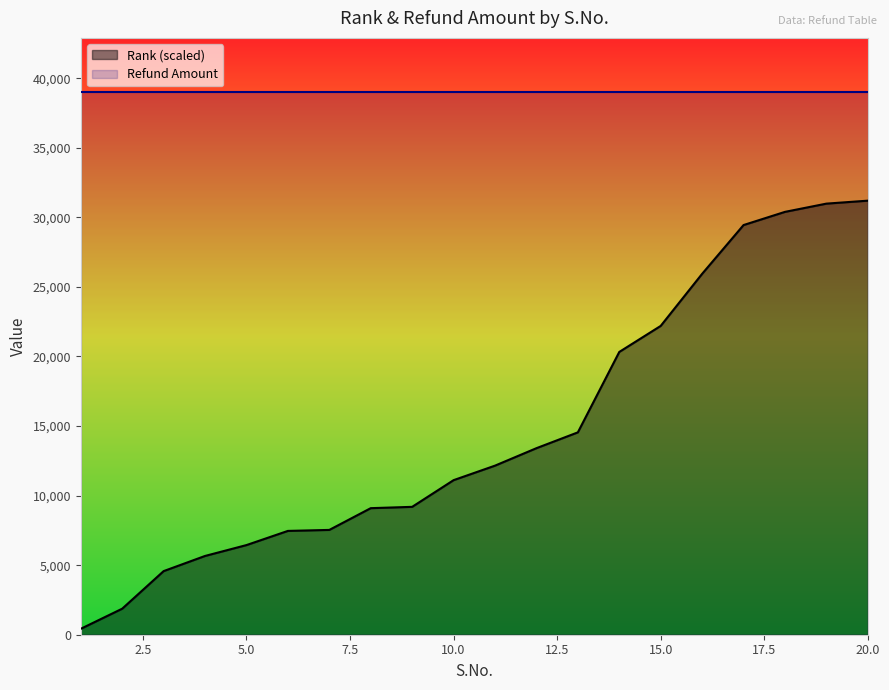

How many lines are shown in the chart?

2